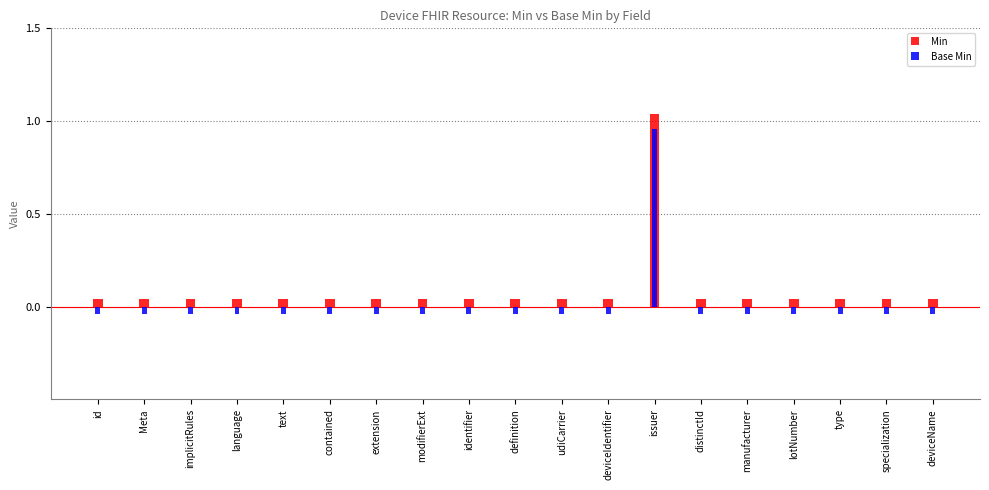

How many groups of bars are there?

19